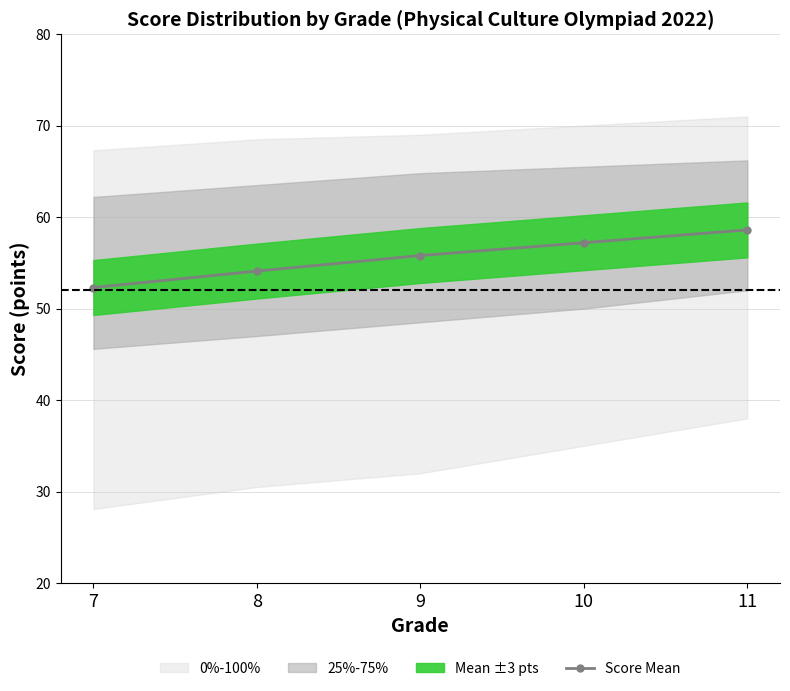

What is the average value?

55.6